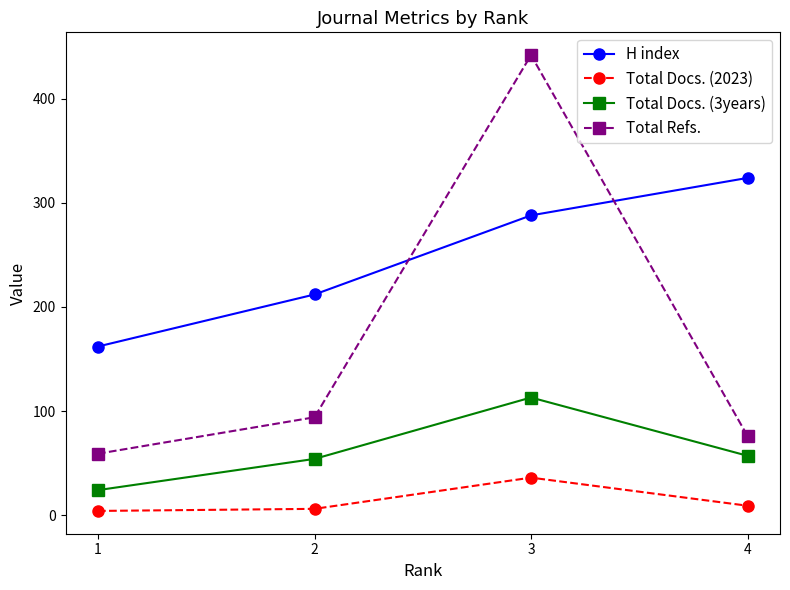

How many lines are shown in the chart?

4